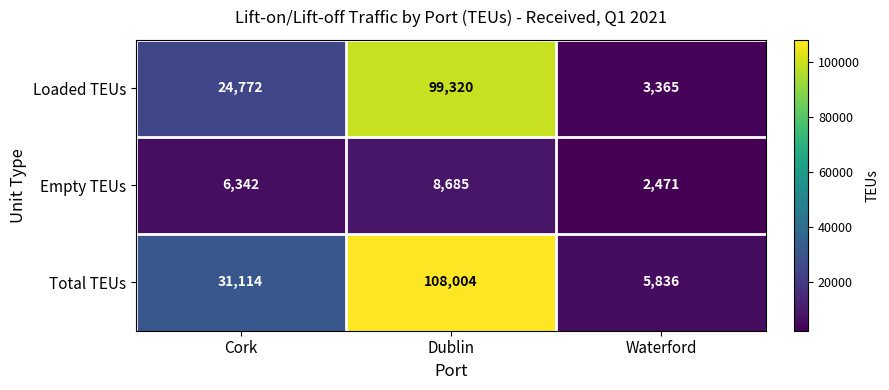

Count the number of data series in this chart.

3